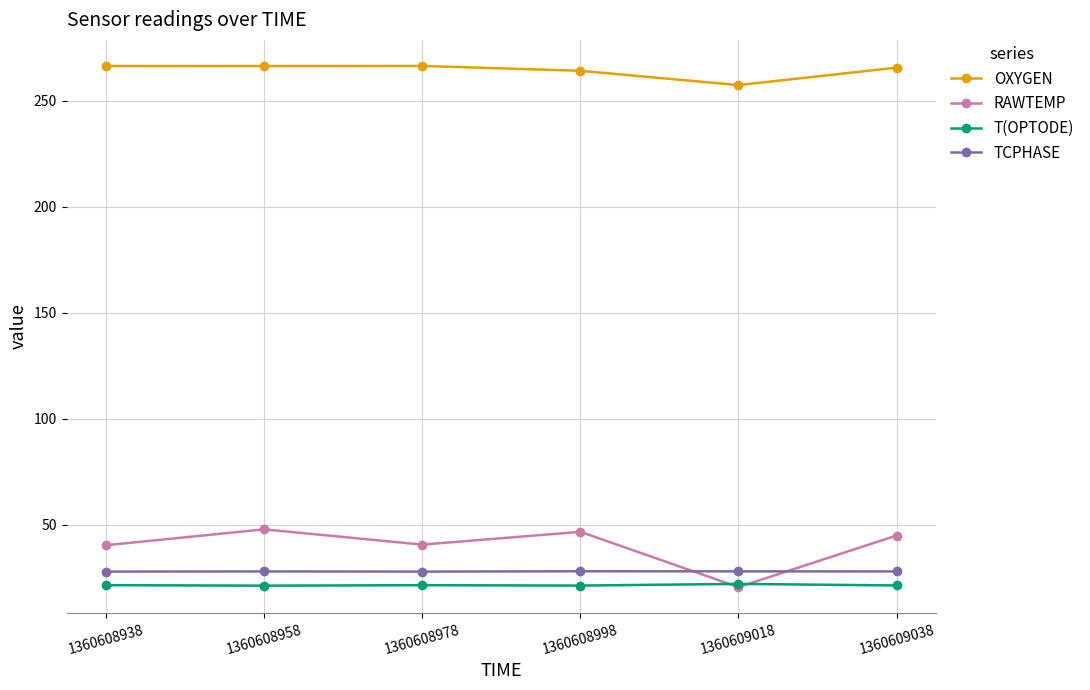

True or false: OXYGEN and T(OPTODE) intersect in this chart.

False